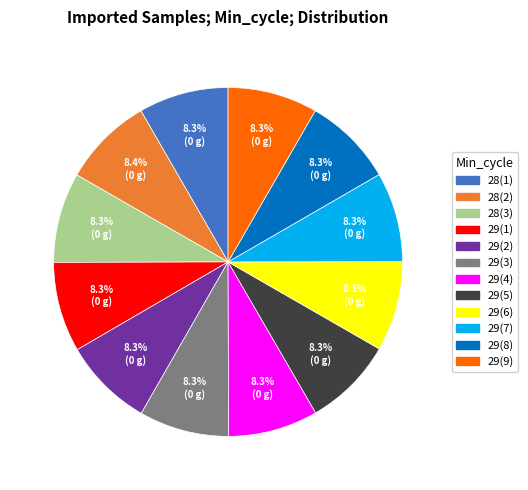

Is there any slice that represents more than half of the pie?

No